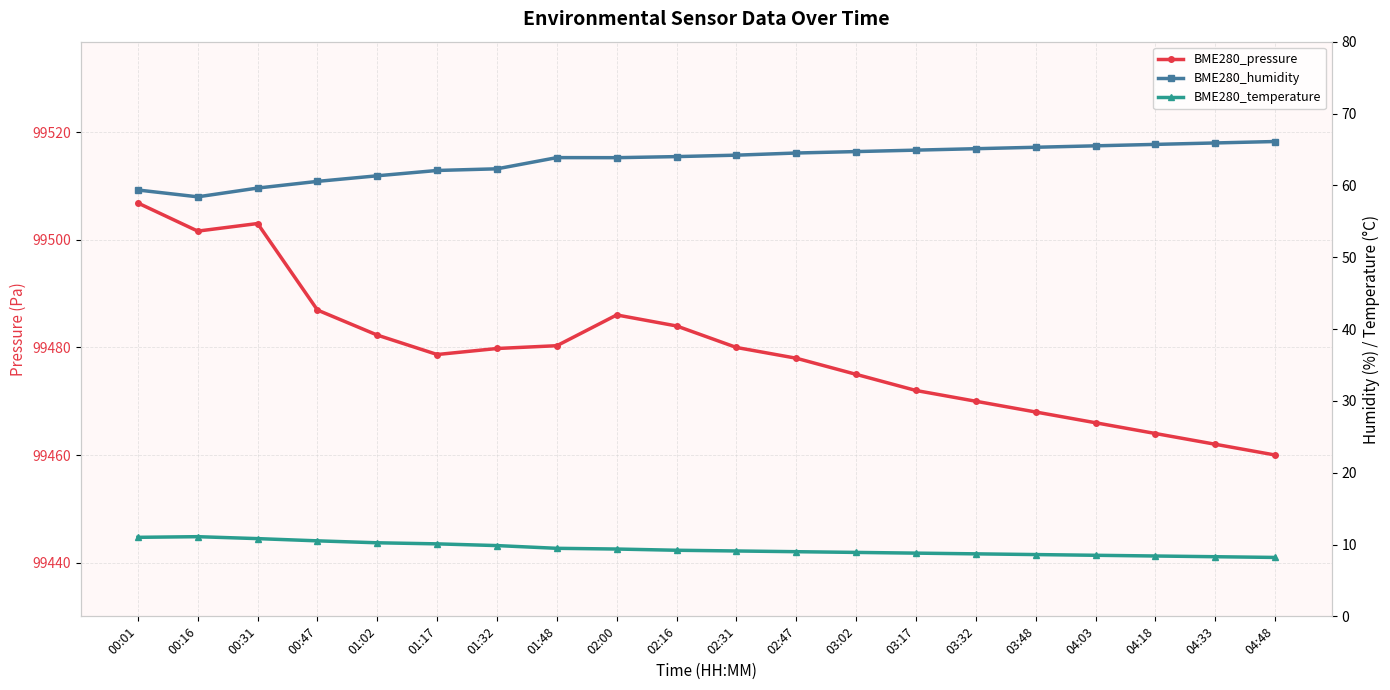

What is the label of the 5th point from the right?

03:48